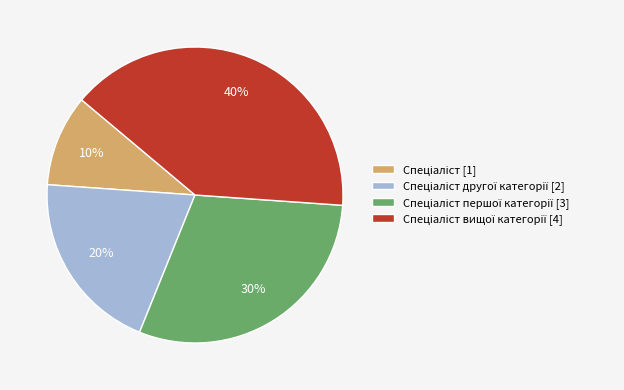

Is there a majority slice in this chart?

No